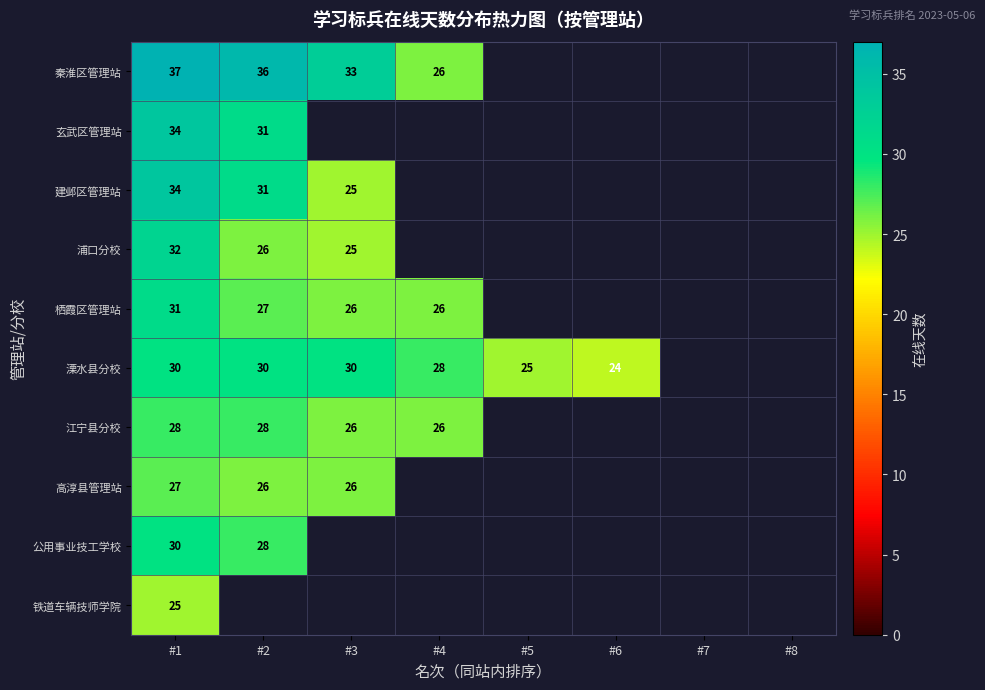

What is the difference between the highest and lowest values at #2?

10.0